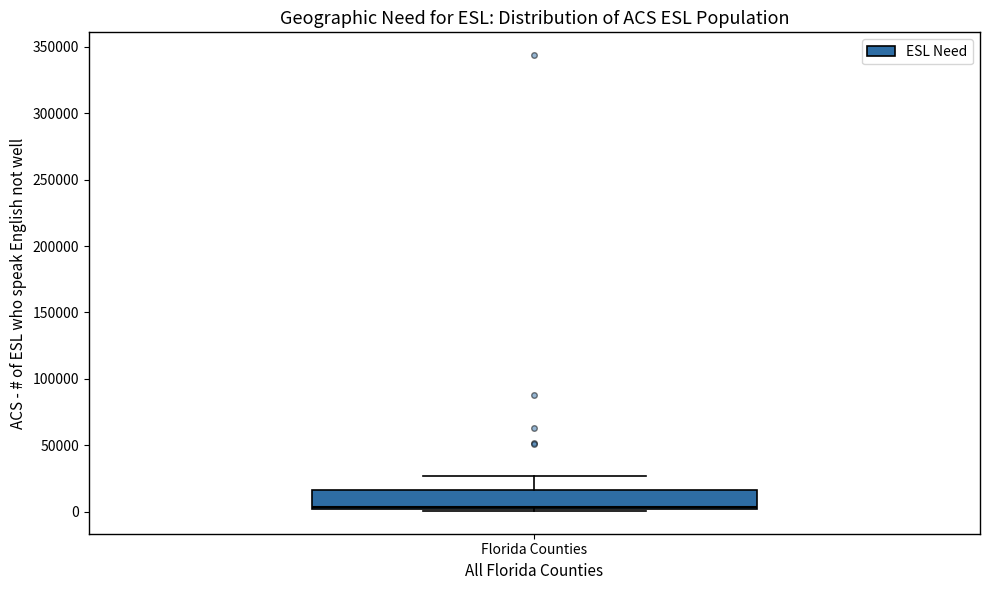

Read this box plot against the y-axis: the position of the median line, the range covered by the box, and the ends of both whiskers. The values are not printed on the chart, so give them approximately, as read against the axis.

median 5000, box 0 to 15000, whiskers 0 to 25000